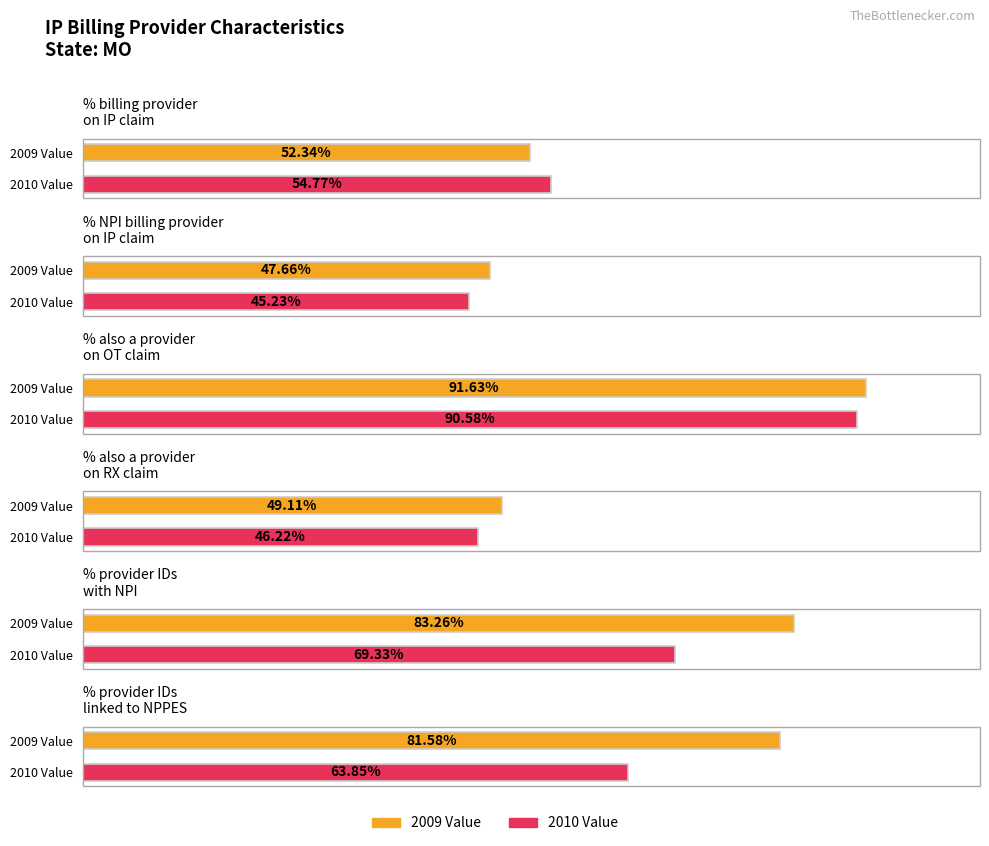

Which series has the largest total across all categories?

2009 Value